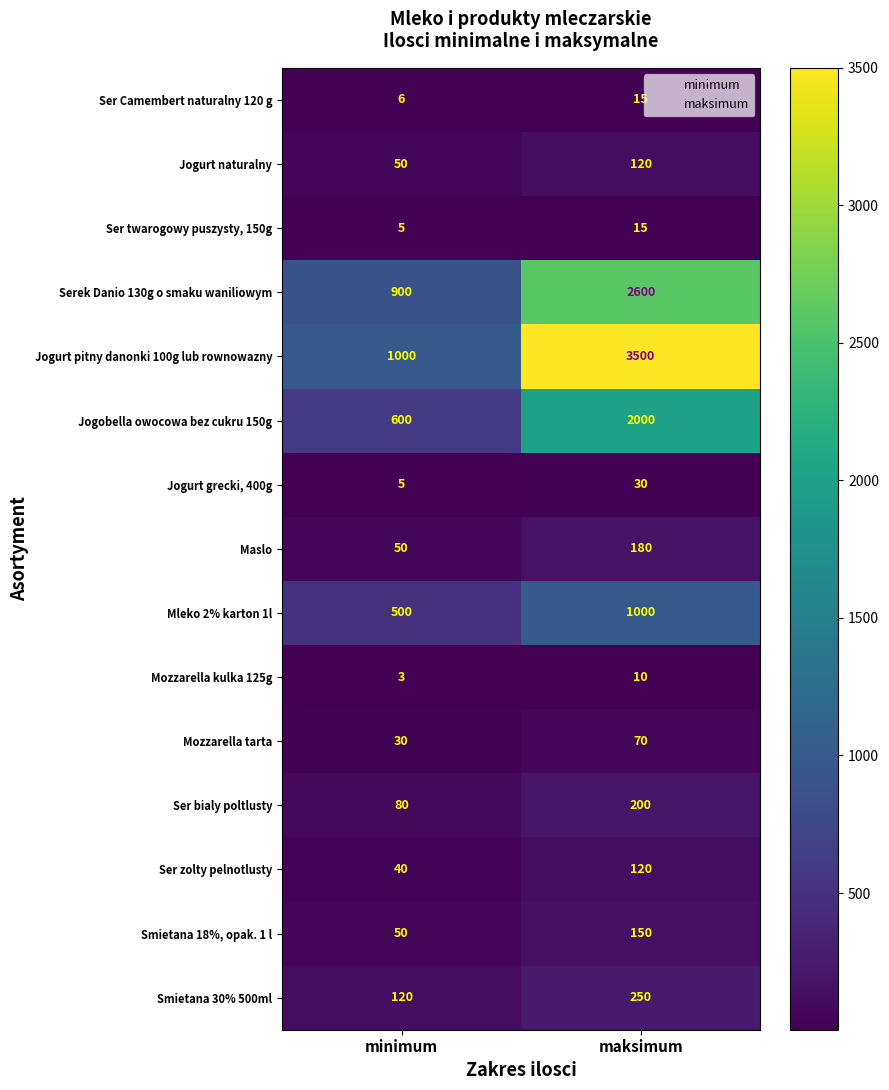

Between minimum and maksimum, which series saw the biggest shift?

Jogurt pitny danonki 100g lub rownowazny